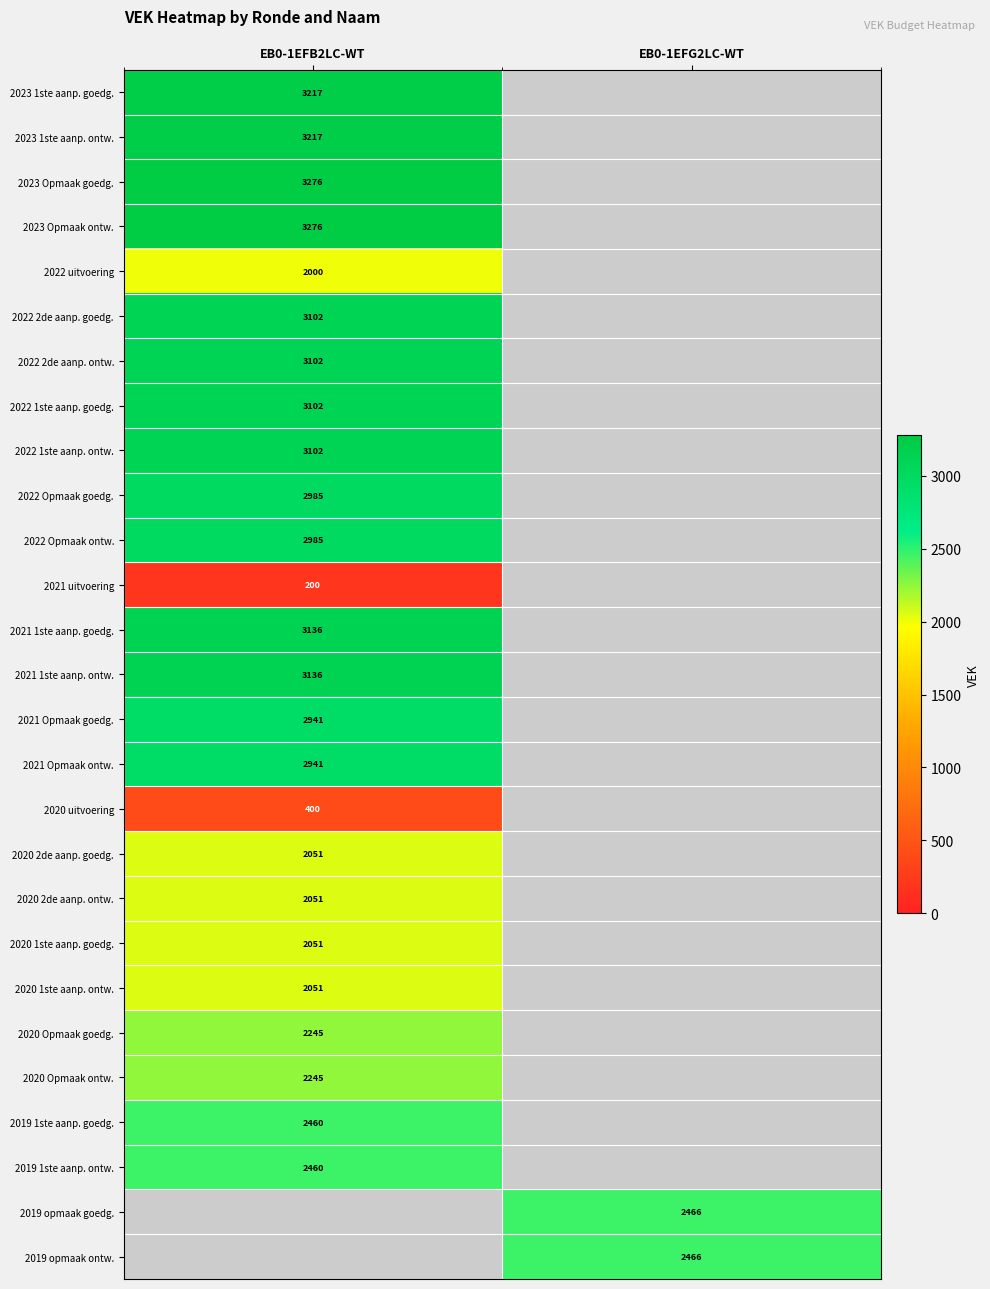

How many series are shown in this chart?

27